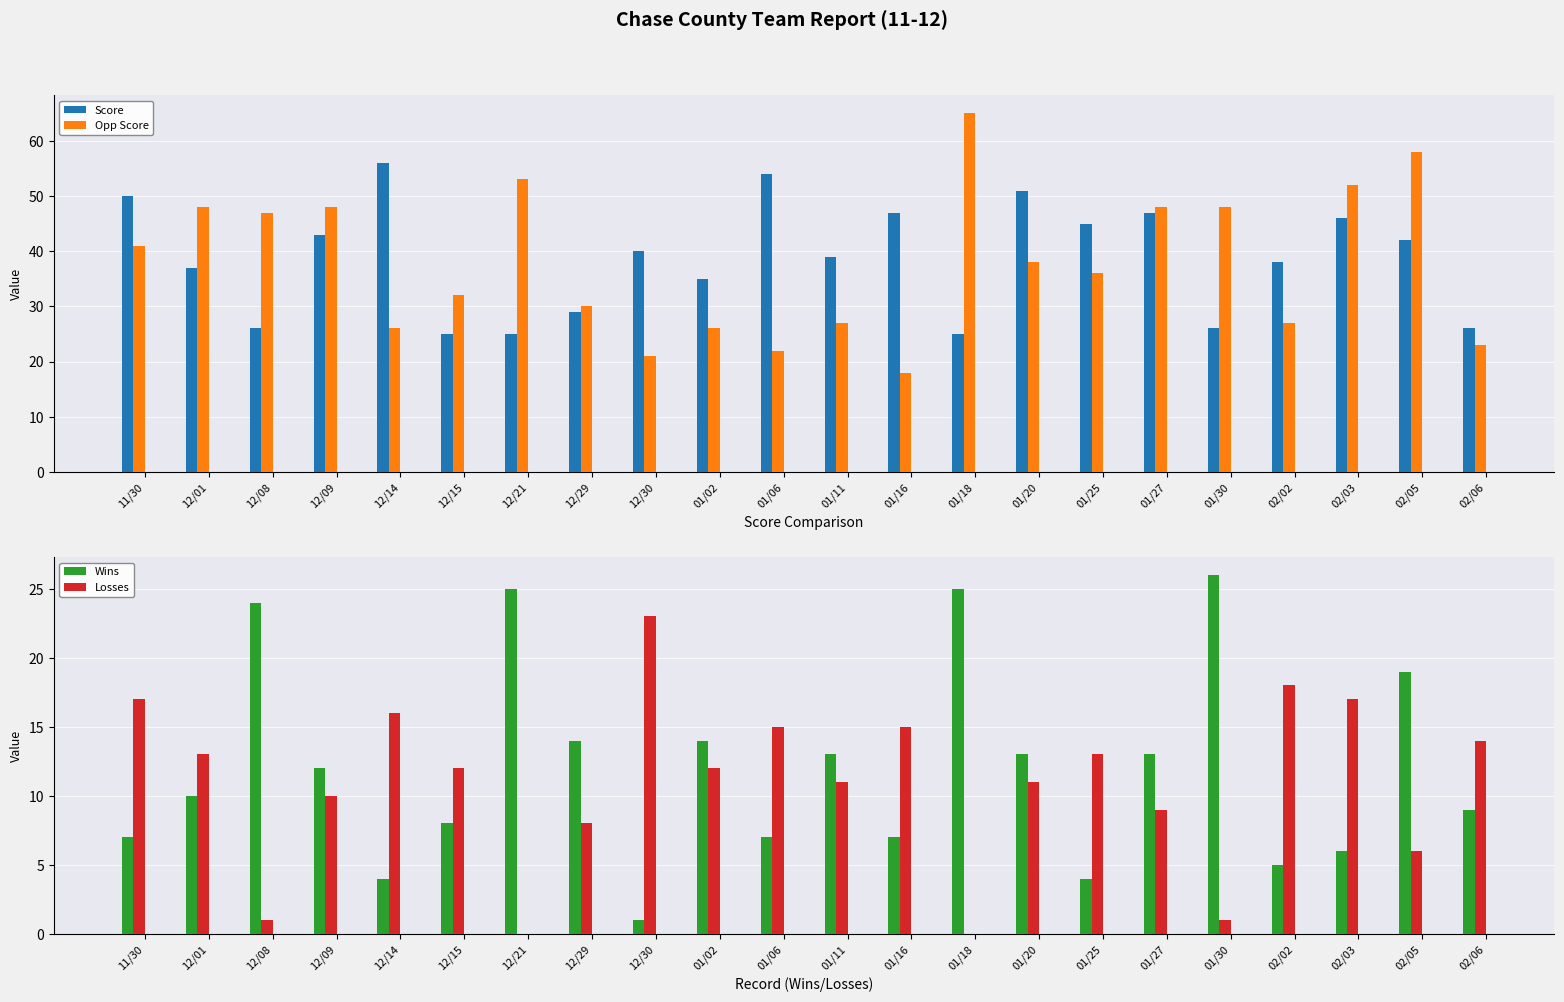

What is the value of the Score bar at the 16th from the left?

45